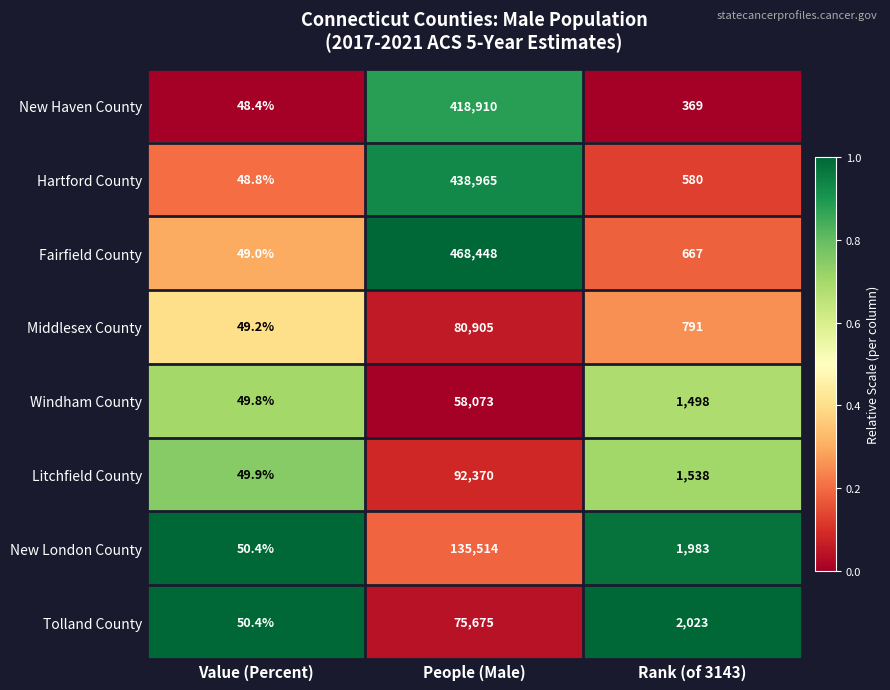

At which label does Tolland County reach its peak?

People (Male)